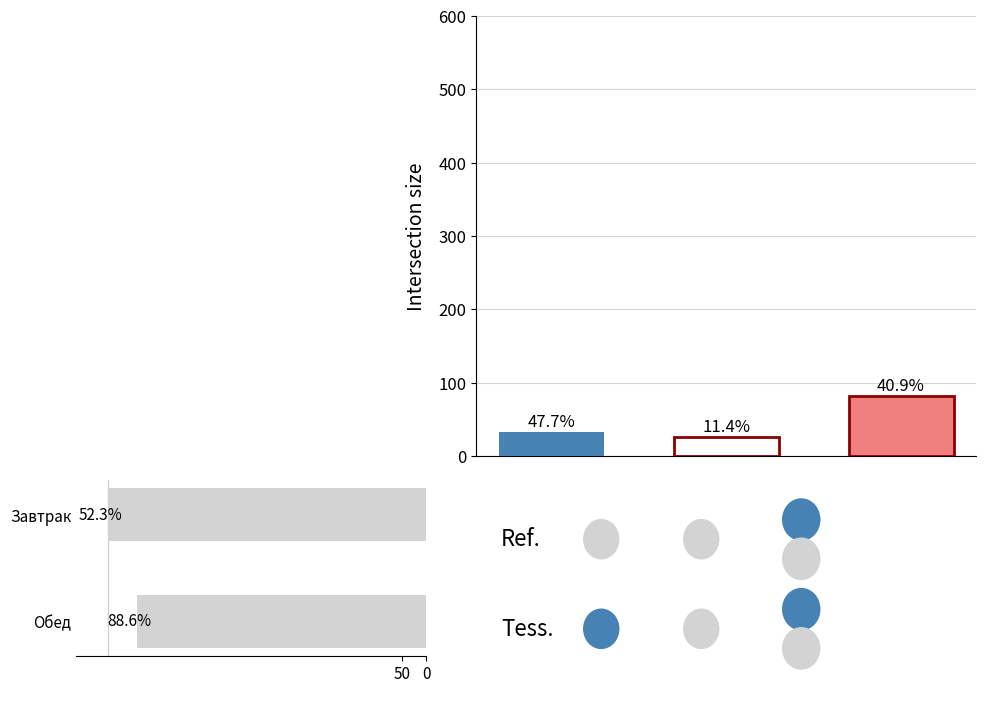

True or false: the data shows 404 at Обед.

False